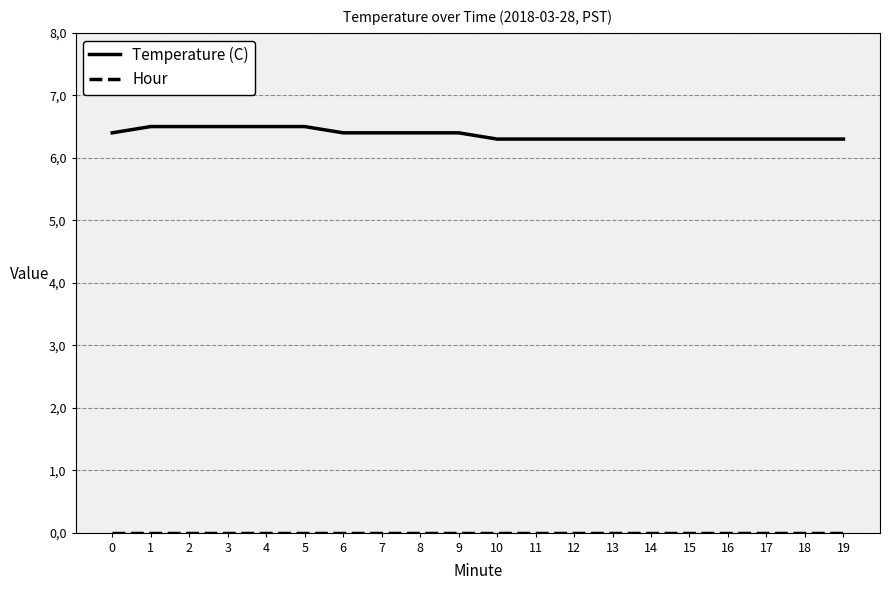

Which series has the widest spread of values?

Temperature (C)